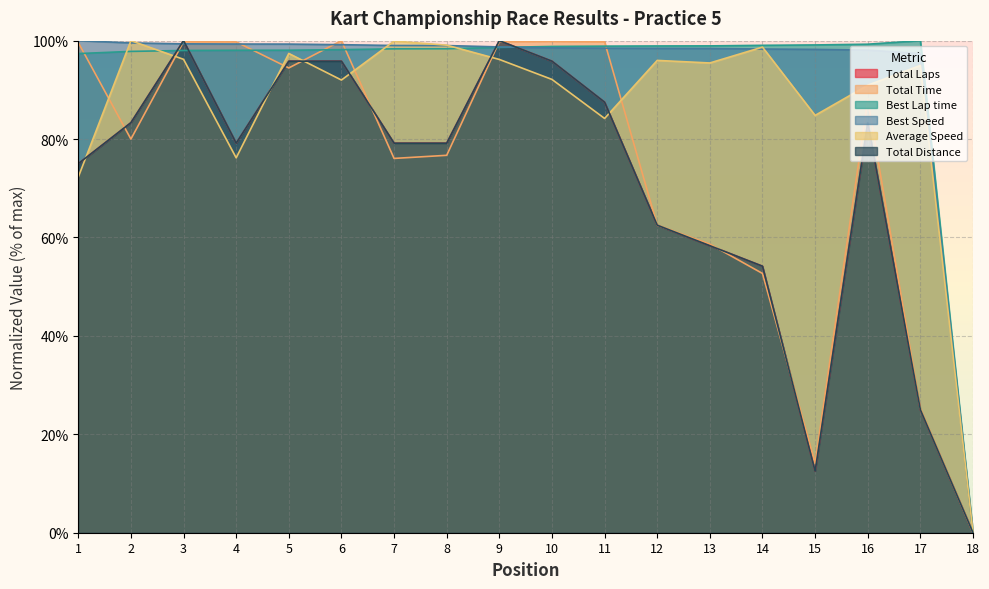

How many data points in Total Laps are above 79?

11